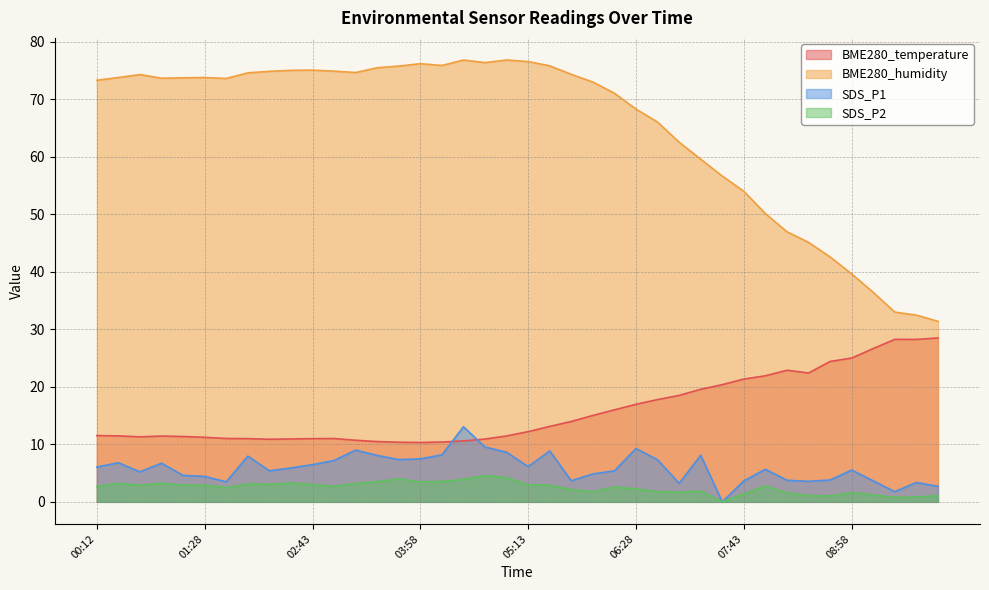

How many values in the BME280_humidity series exceed 73?

23